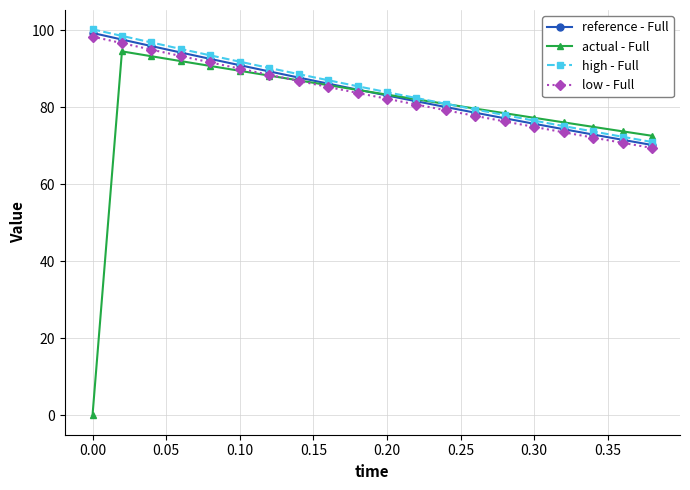

What is the value of the actual - Full point at the 18th from the left?

74.9